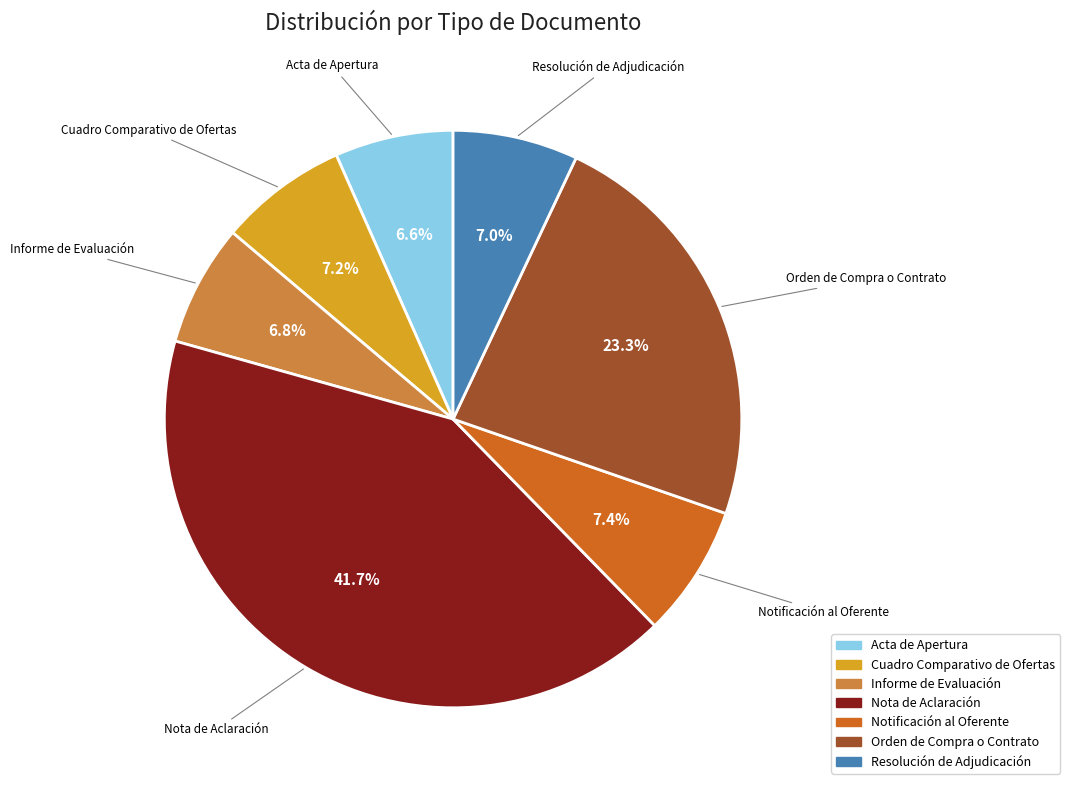

To the nearest percent, what is the average slice percentage?

14%